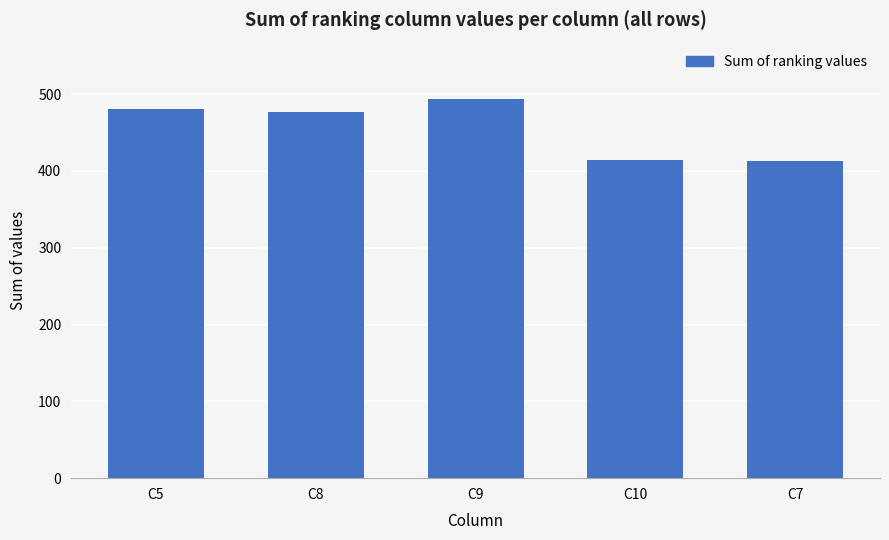

What is the minimum value shown in the chart?

413